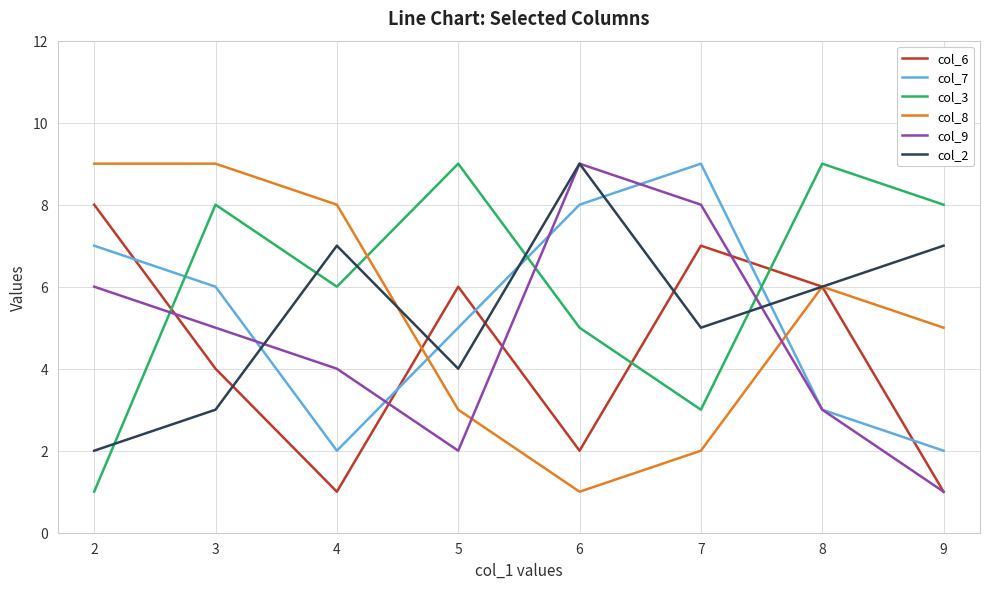

What is the greatest value displayed?

9